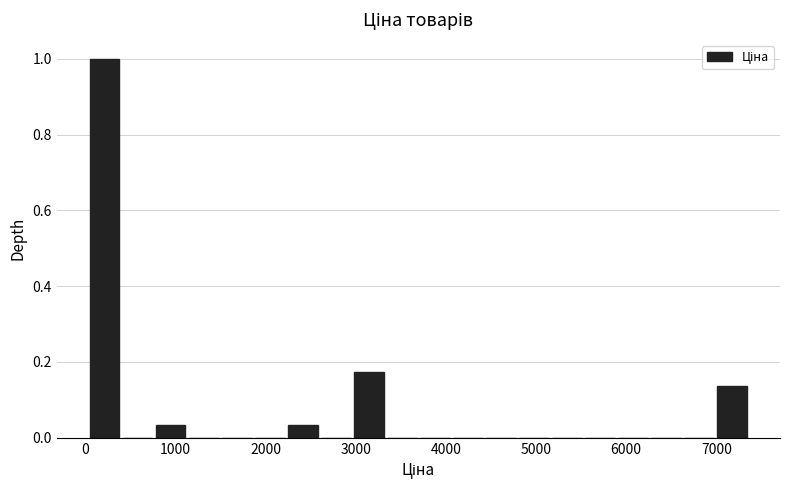

Read against the x-axis, roughly where is the centre of the tallest bar?

200